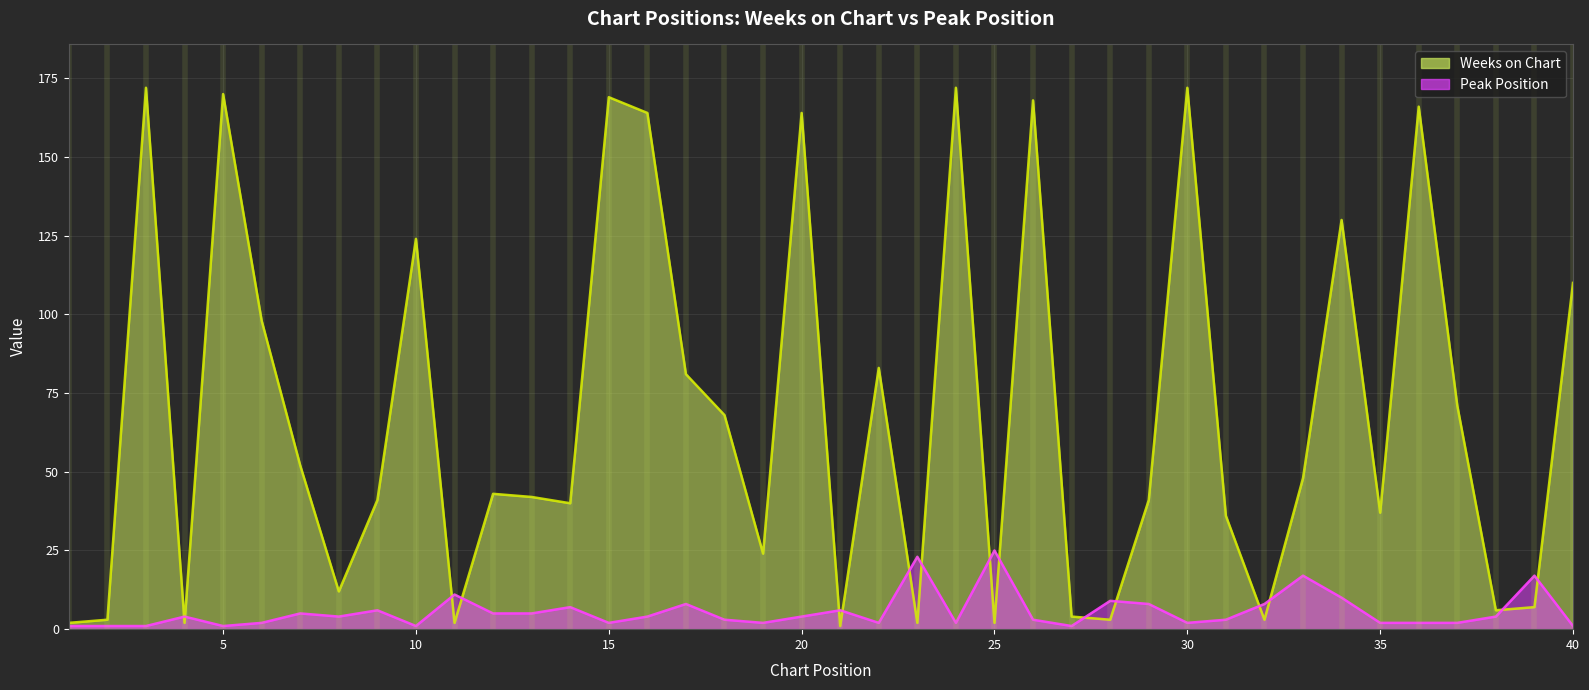

How many intersections are there between Peak Position and Weeks on Chart?

16